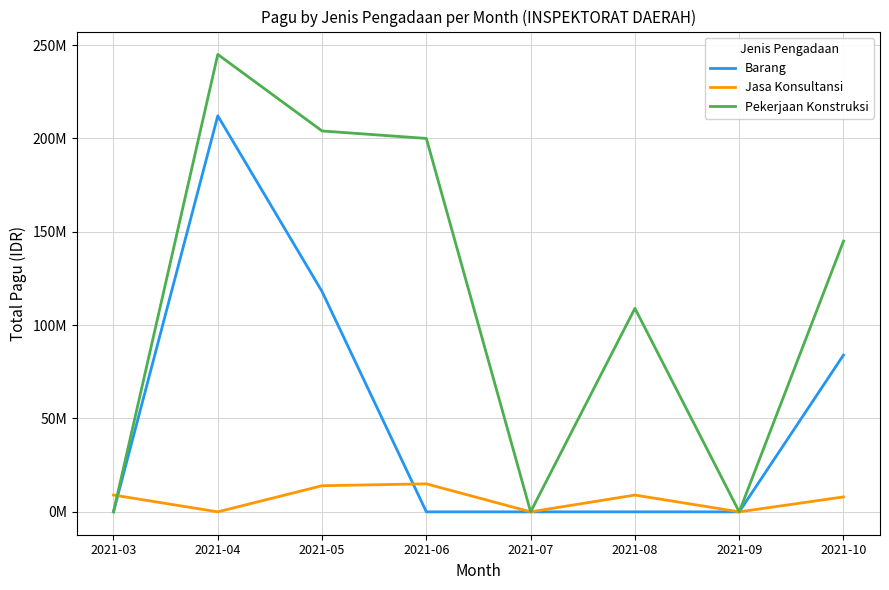

What are all the series names shown in the legend?

Barang, Jasa Konsultansi, Pekerjaan Konstruksi